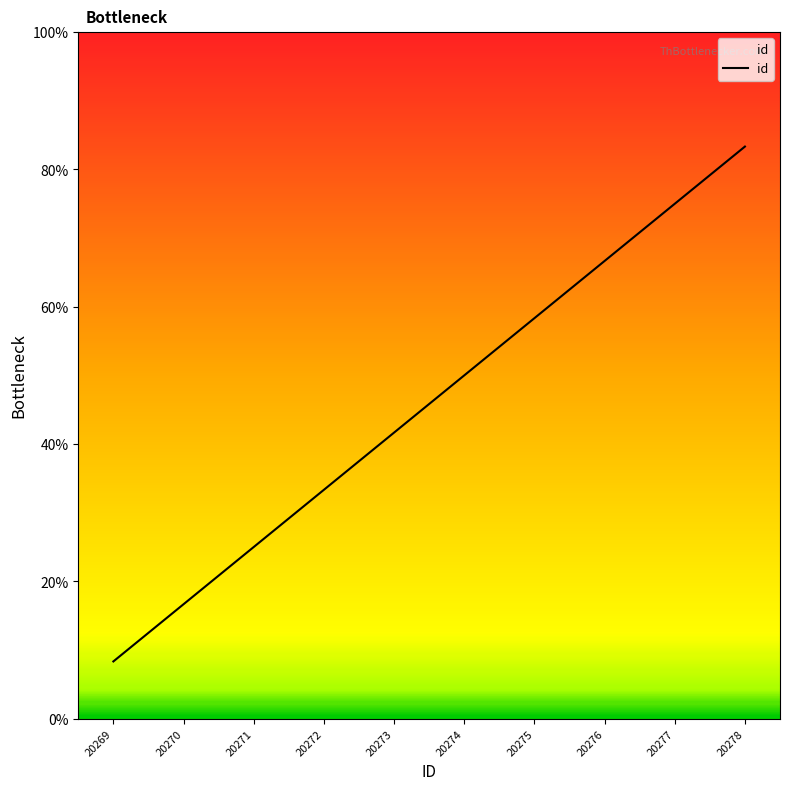

The chart shows a value of 37.7 at 20275. True or false?

False